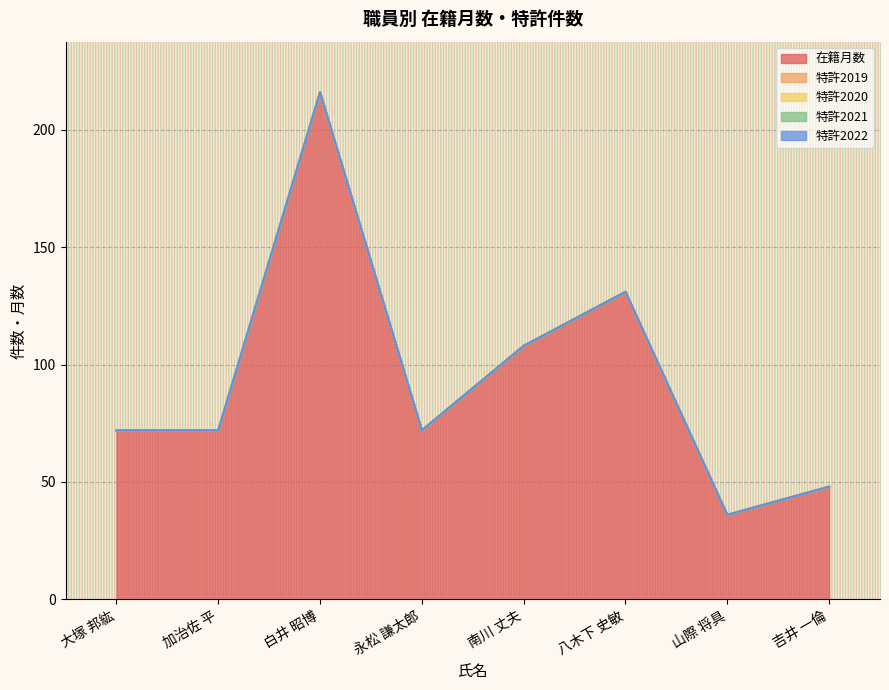

At which category is the sum across all series the highest?

白井 昭博